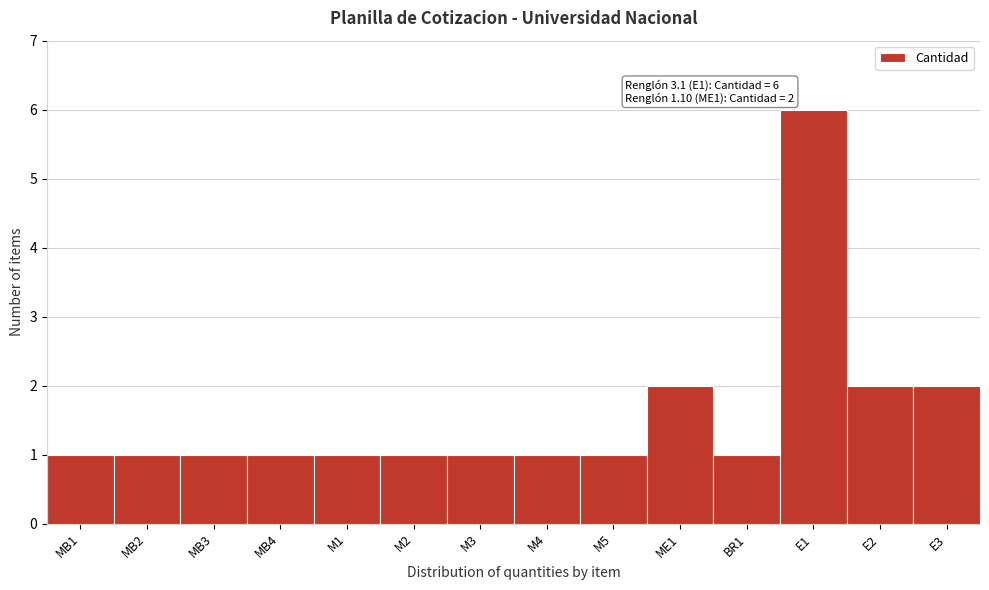

Reading right to left, what are all the values shown in this chart?

E3=2	E2=2	E1=6	BR1=1	ME1=2	M5=1	M4=1	M3=1	M2=1	M1=1	MB4=1	MB3=1	MB2=1	MB1=1